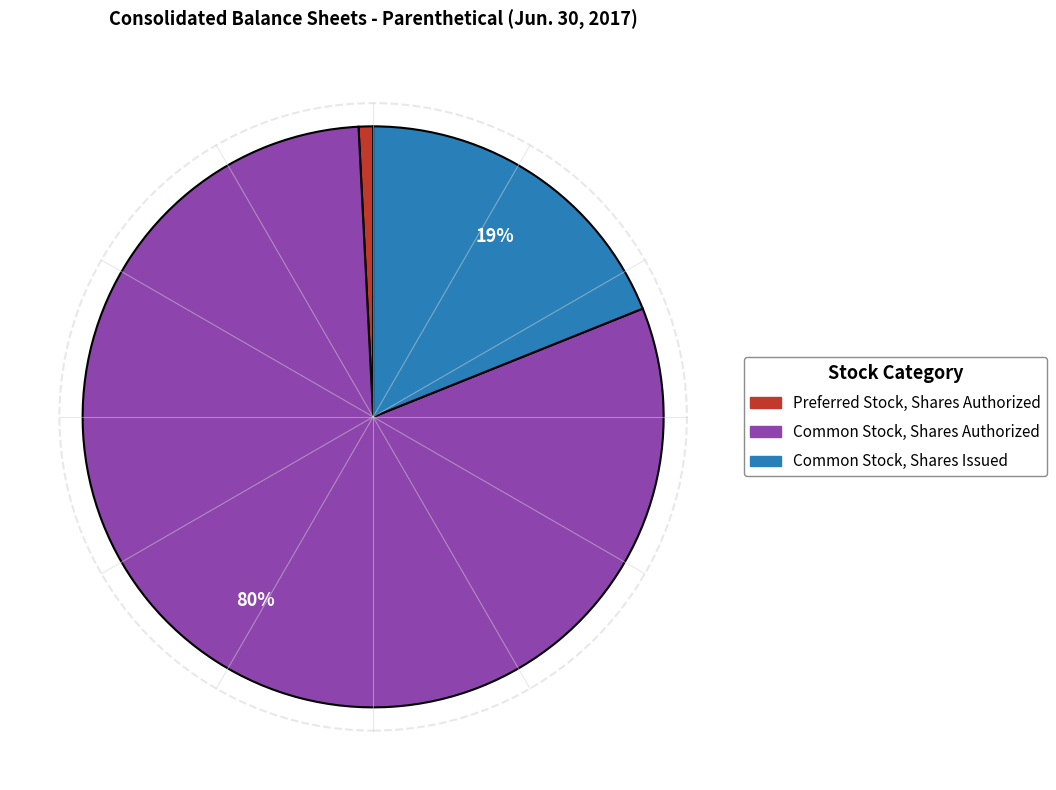

The Preferred Stock, Shares Authorized slice represents 1% of the pie. True or false?

True